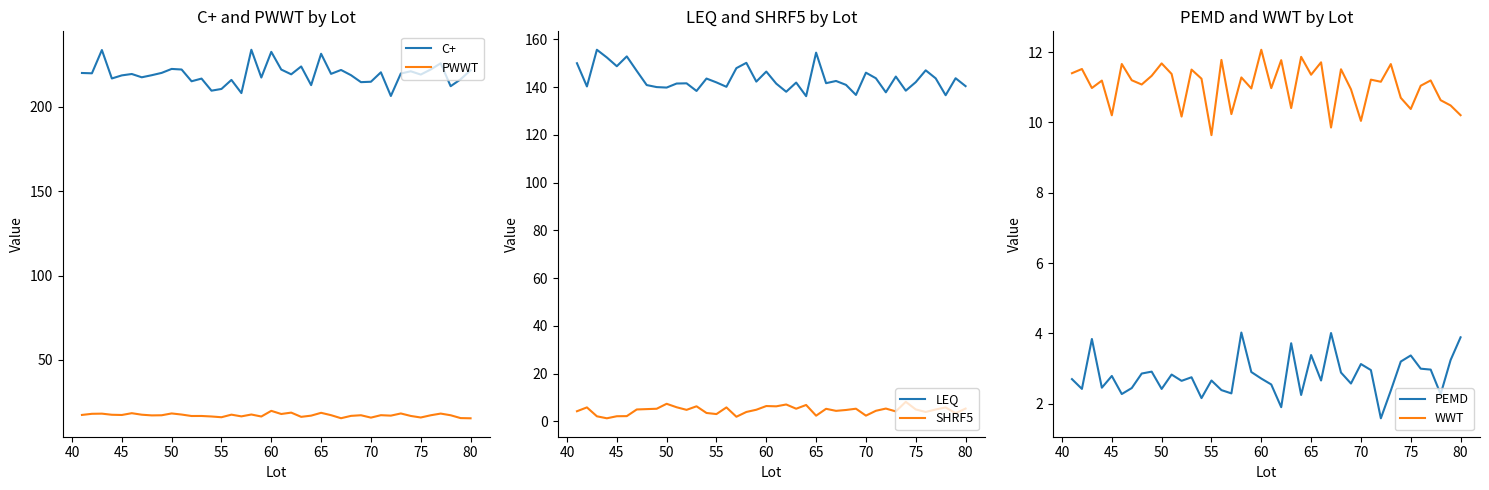

List the series in order of their peak value, lowest first.

PEMD, SHRF5, WWT, PWWT, LEQ, C+